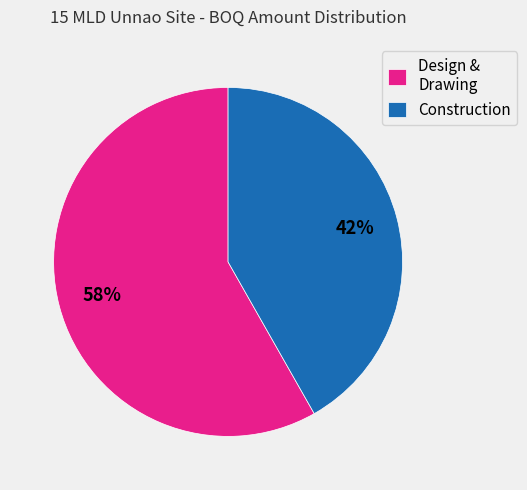

Which category has the biggest portion of the pie?

Design & Drawing